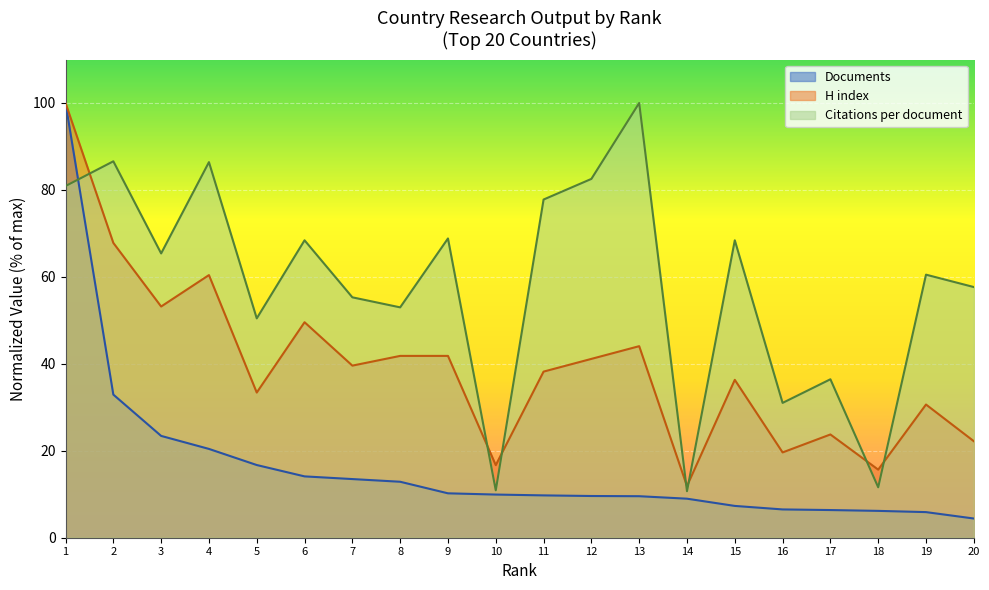

Which series has the largest range (max minus min)?

Documents